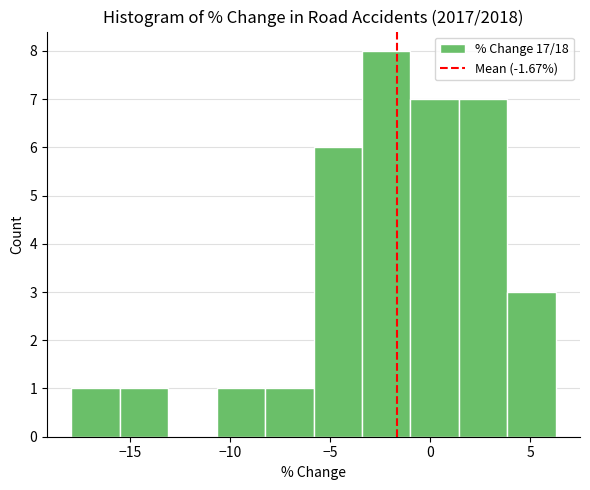

How tall is the bar that spans -18.0 to -15.5 on the x-axis? Neither the bar edges nor the heights are printed on the chart, so give them approximately, as read against the axes.

1